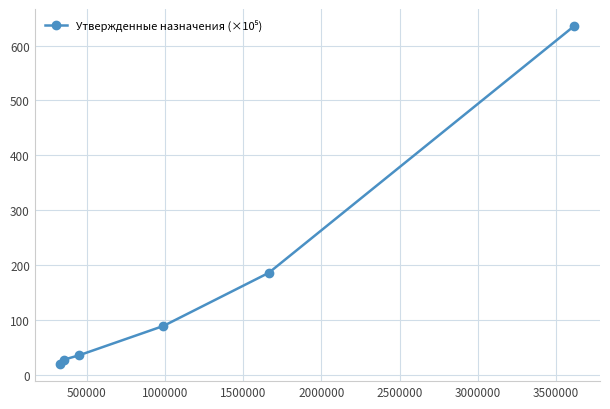

What is the average value?

165.1